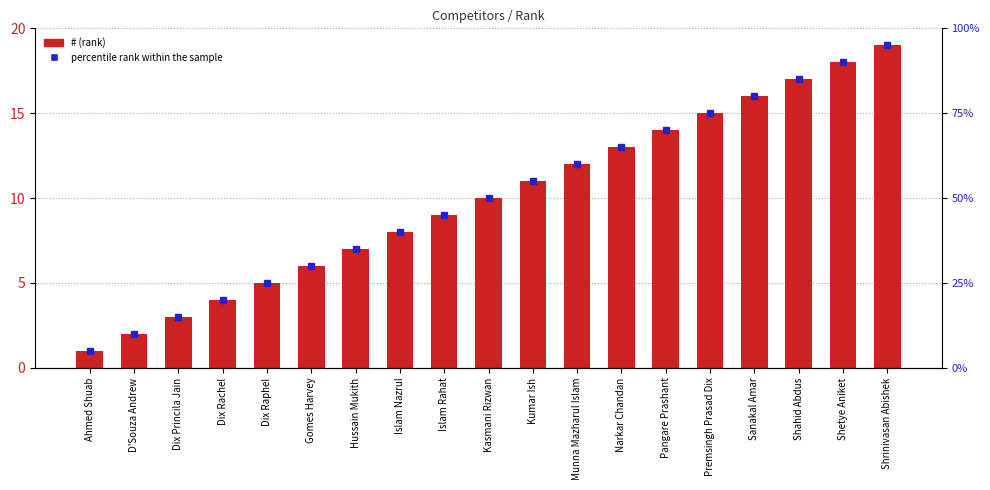

List the labels in order of value, largest first.

Shrinivasan Abishek, Shetye Aniket, Shahid Abdus, Sanakal Amar, Premsingh Prasad Dix, Pangare Prashant, Narkar Chandan, Munna Mazharul Islam, Kumar Ish, Kasmani Rizwan, Islam Rahat, Islam Nazrul, Hussain Mukith, Gomes Harvey, Dix Raphel, Dix Rachel, Dix Princila Jain, D'Souza Andrew, Ahmed Shuab